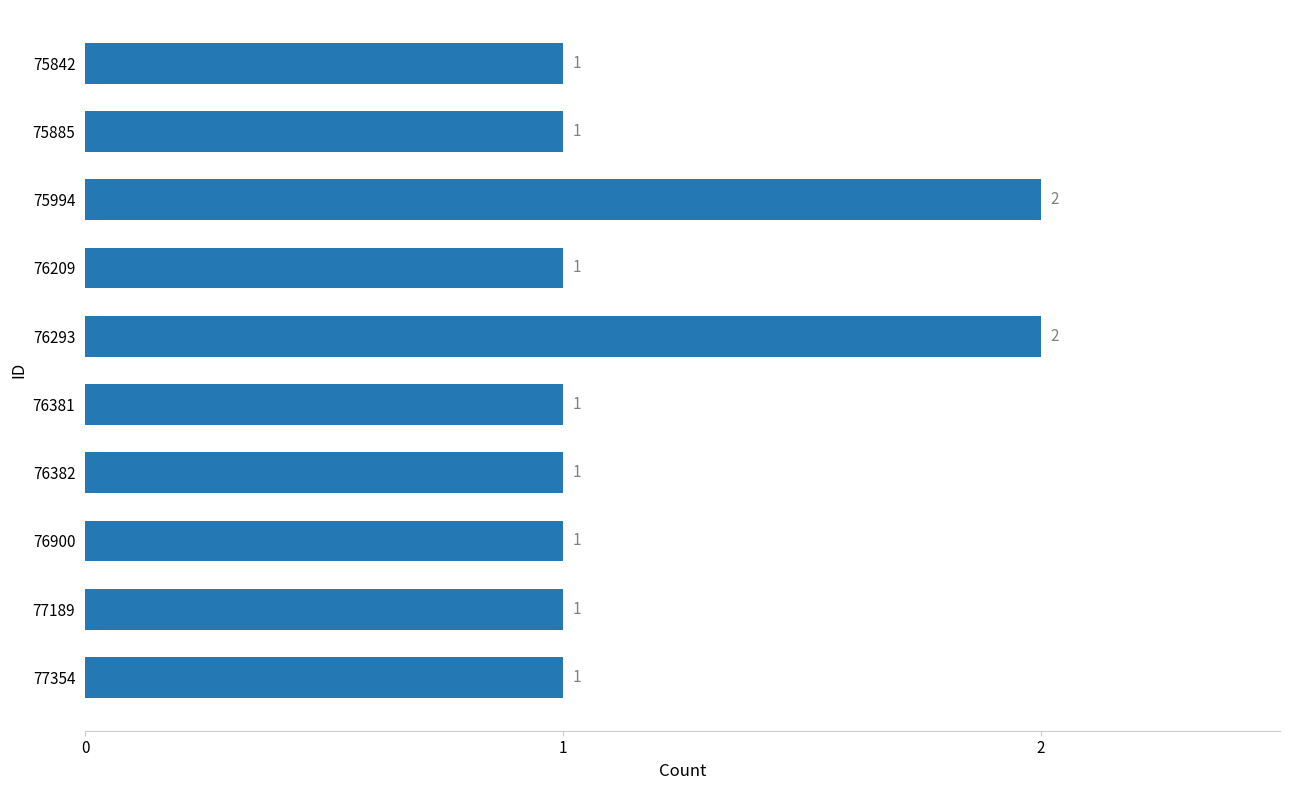

What is the value of the 10th bar from the top?

1